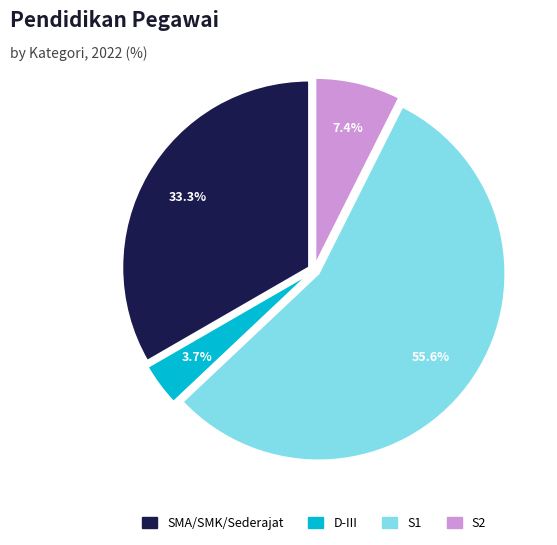

What is the ratio of the value at D-III to the value at S2?

0.5